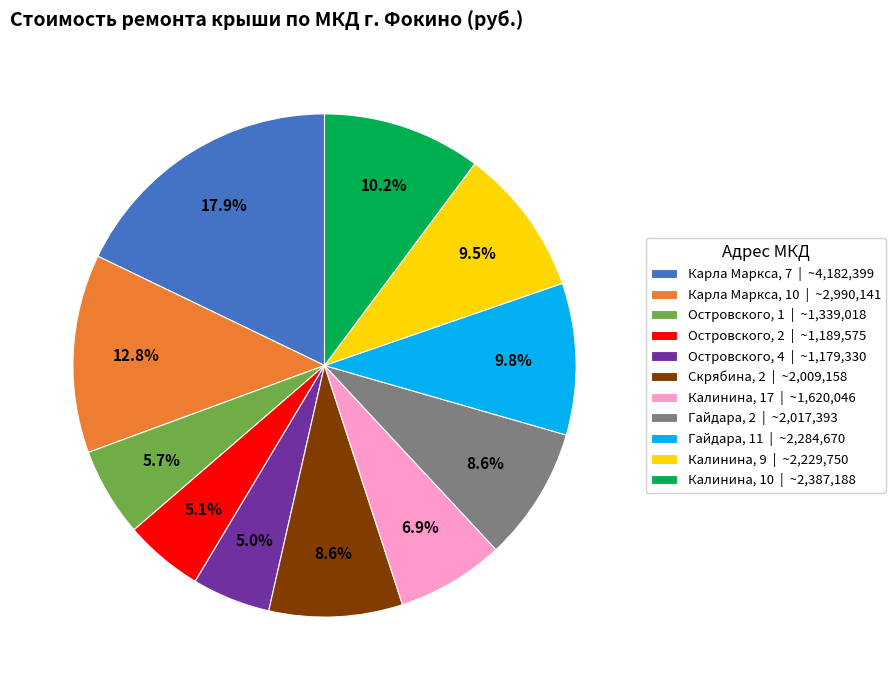

Between Островского, 4 | ~1,179,330 and Калинина, 17 | ~1,620,046, which is larger?

Калинина, 17 | ~1,620,046